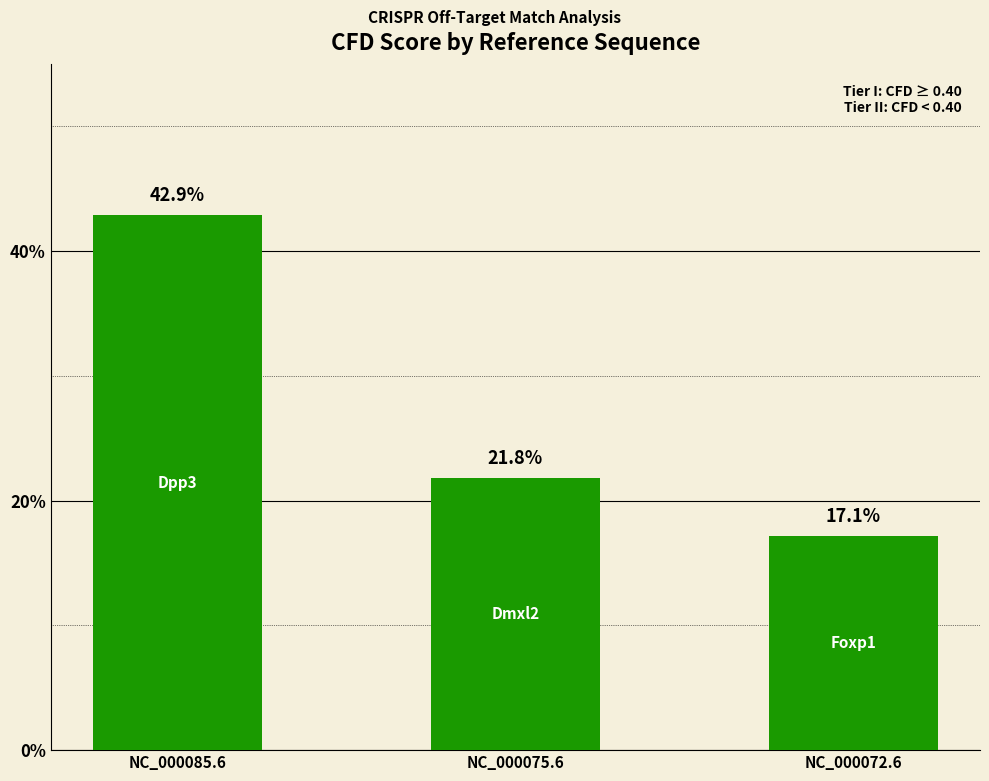

What position from the right is NC_000075.6?

2